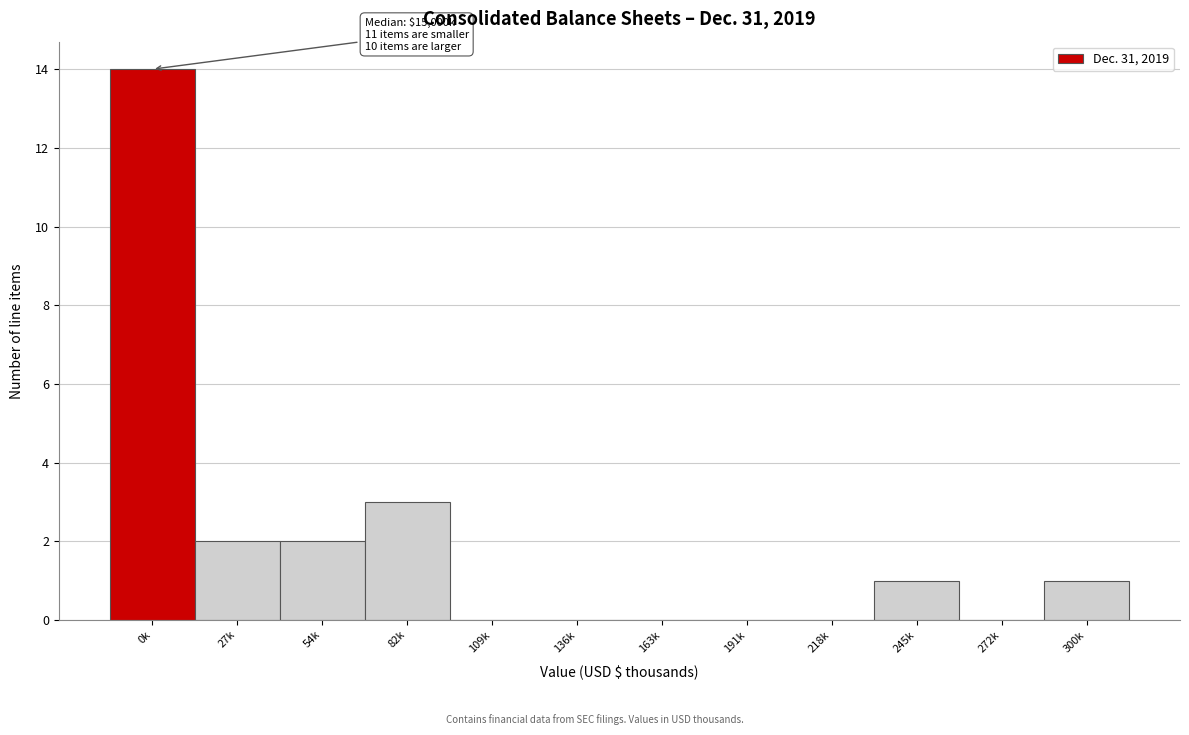

Reading left to right, transcribe all the data shown in this chart.

0k=14	27k=2	54k=2	82k=3	109k=0	136k=0	163k=0	191k=0	218k=0	245k=1	272k=0	300k=1